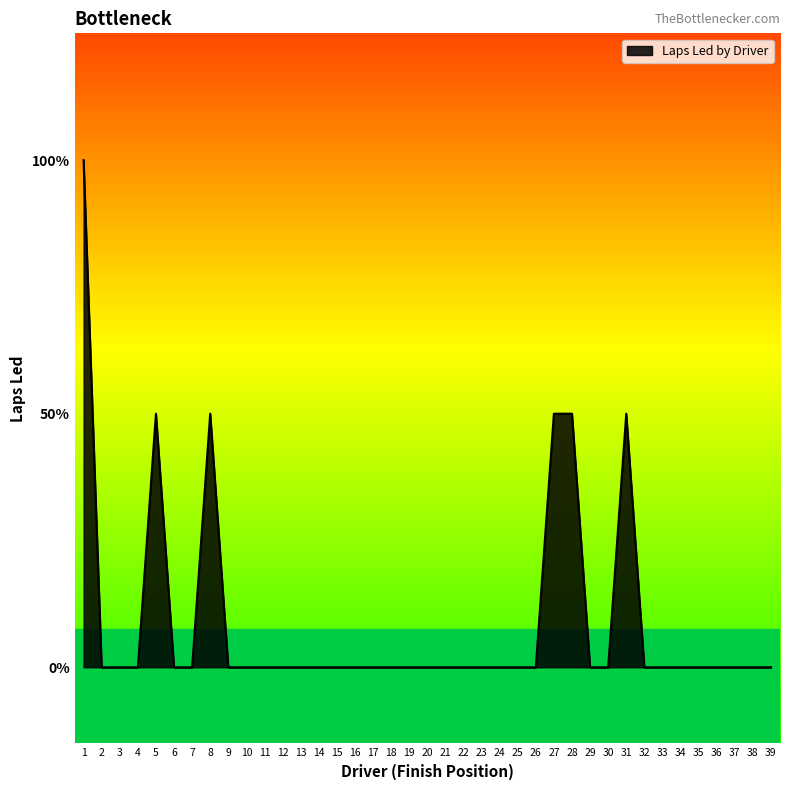

Does the chart have visible grid lines?

No